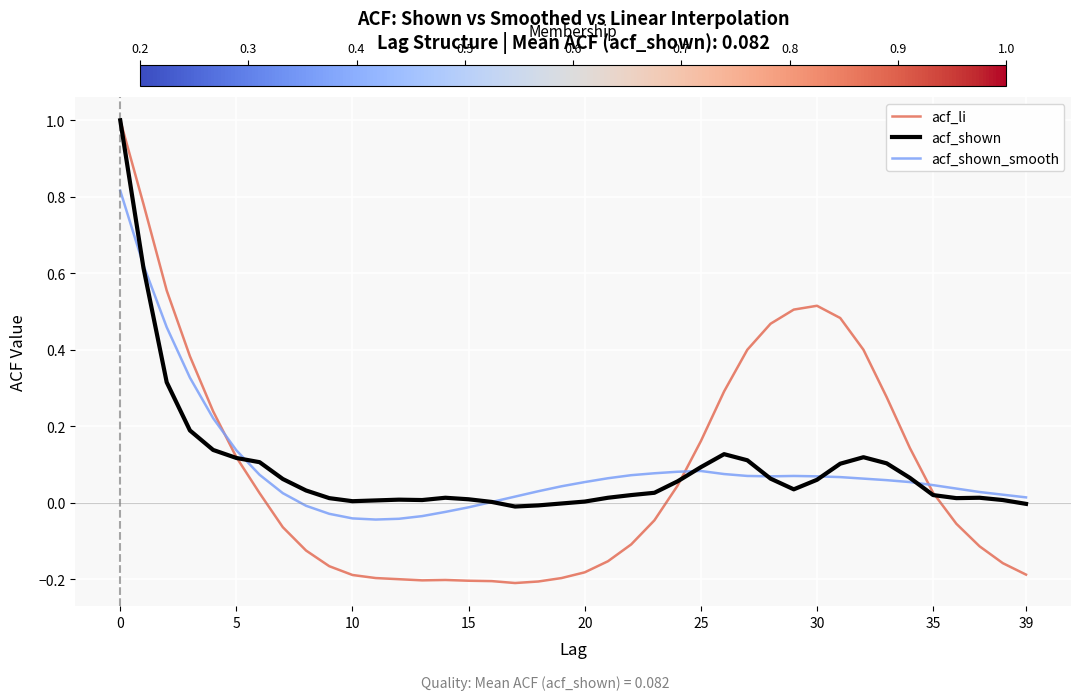

What is the highest value of the acf_shown series?

1.0